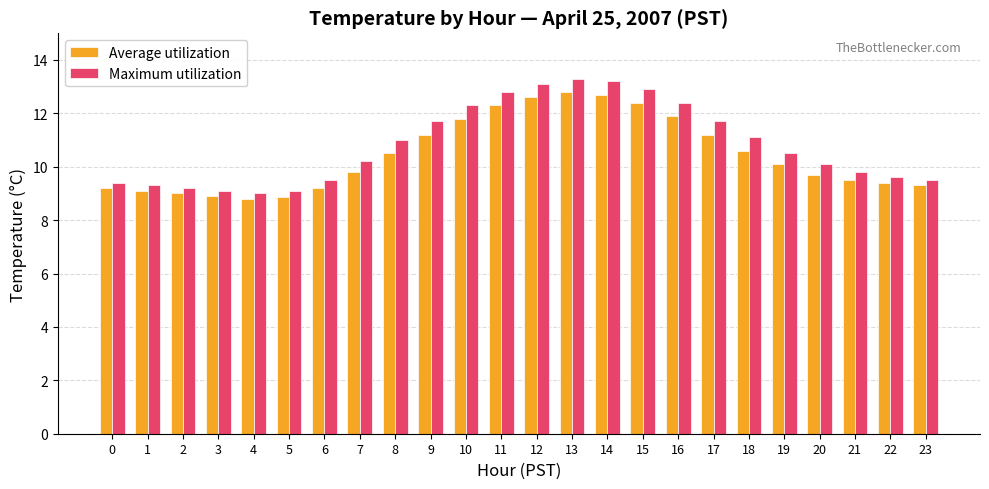

What is the smallest value displayed?

8.8